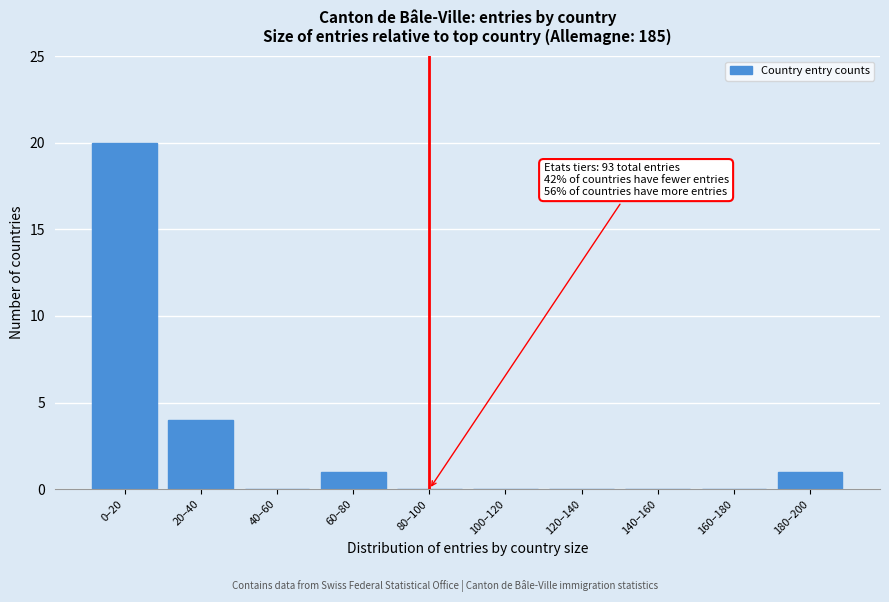

Reading left to right, transcribe all the data shown in this chart.

0–20=20	20–40=4	40–60=0	60–80=1	80–100=0	100–120=0	120–140=0	140–160=0	160–180=0	180–200=1